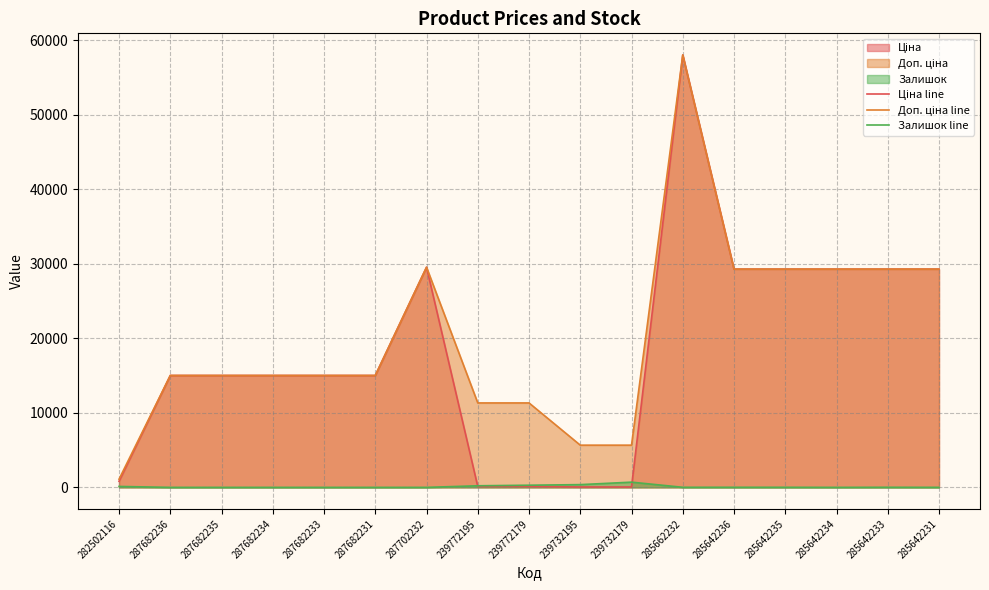

Between 287682235 and 285642236, which series saw the biggest shift?

Ціна line